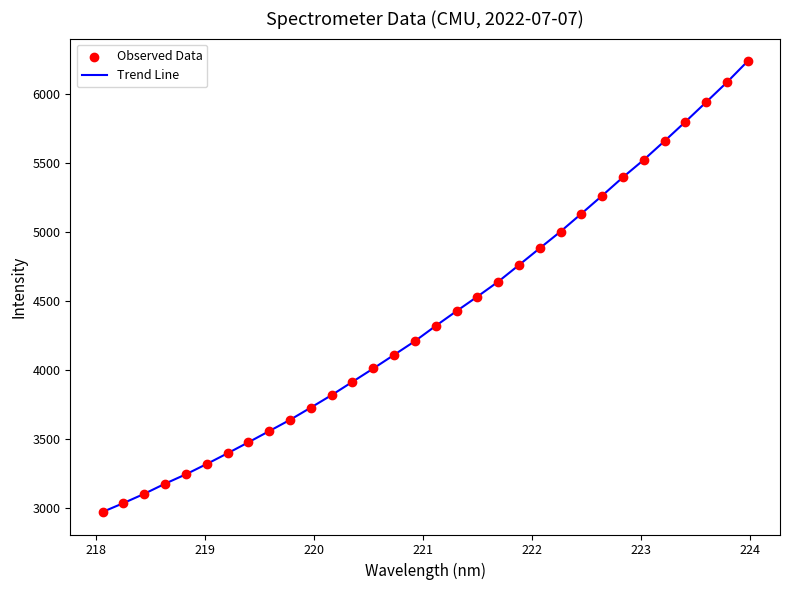

What is the smallest value displayed?

2971.2